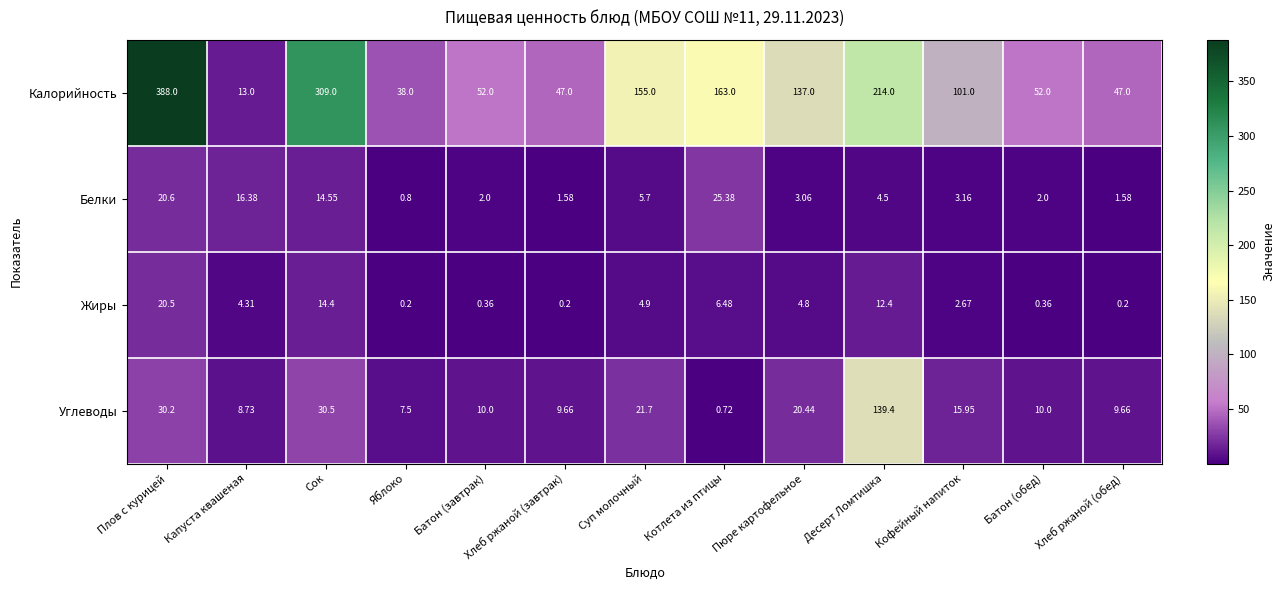

At which label does Жиры reach its peak?

Плов с курицей